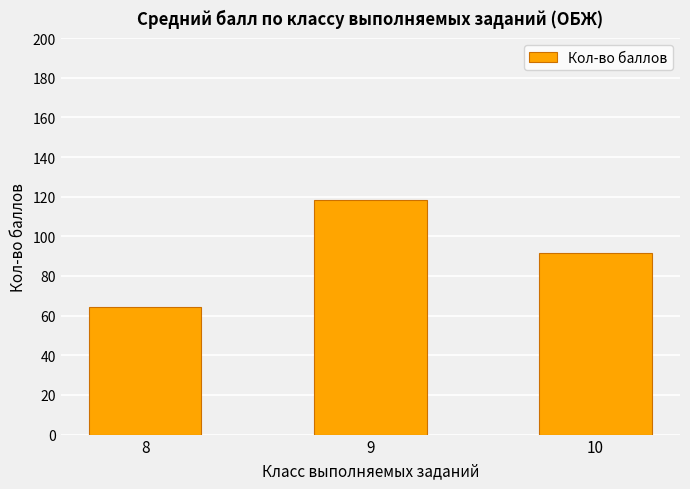

What is the value of the 3rd bar from the left?

91.5